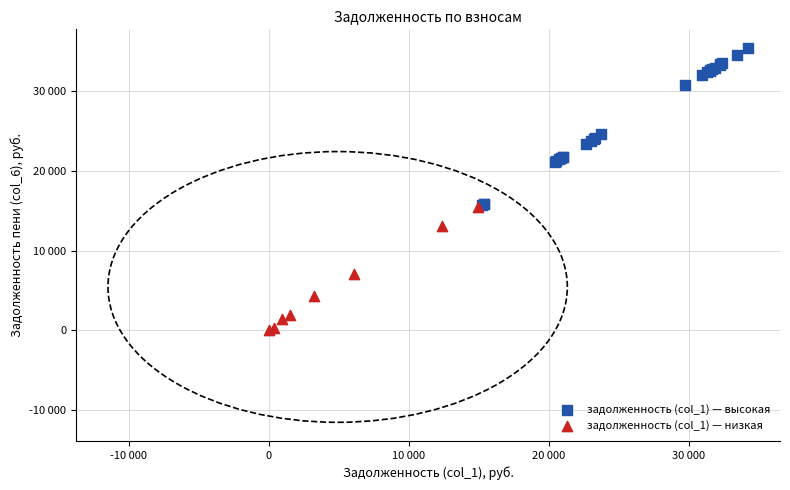

Which series contains the lowest Y value?

задолженность (col_1) — низкая